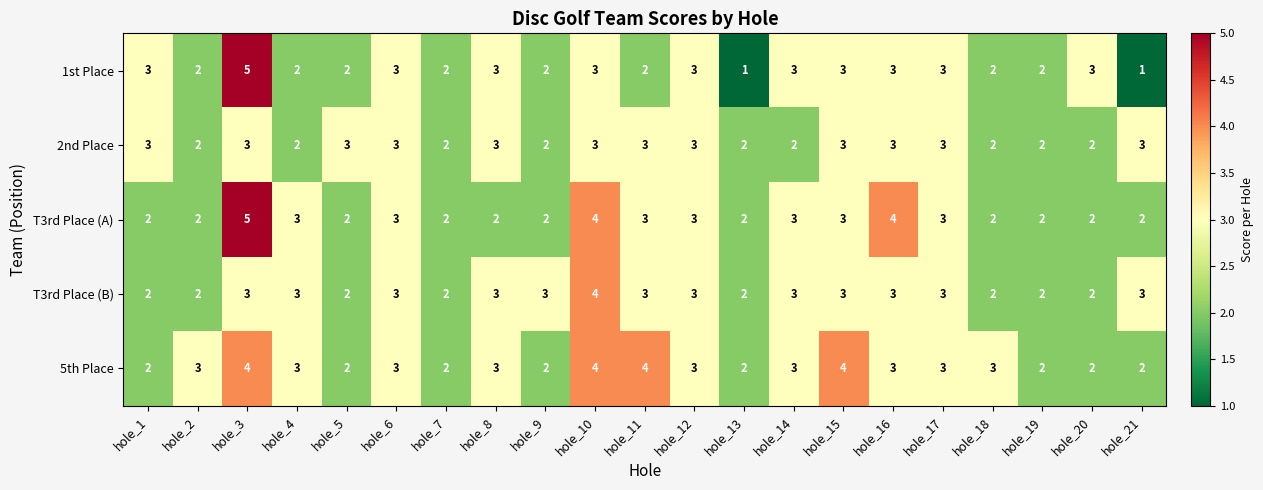

True or false: 2nd Place has a value of 3 at hole_15.

True